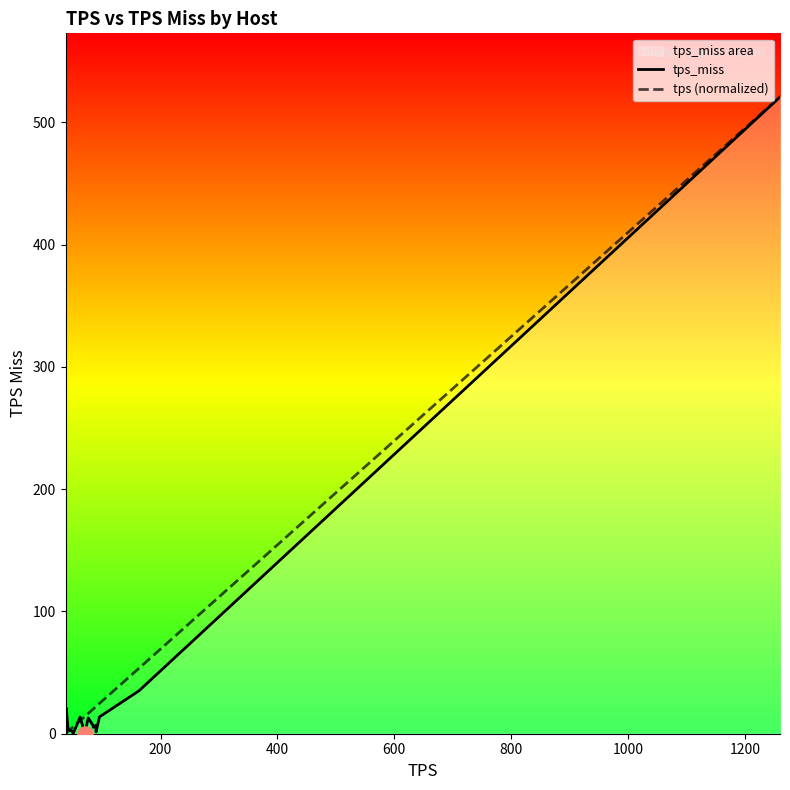

Which series has the widest spread of Y values?

tps (normalized)